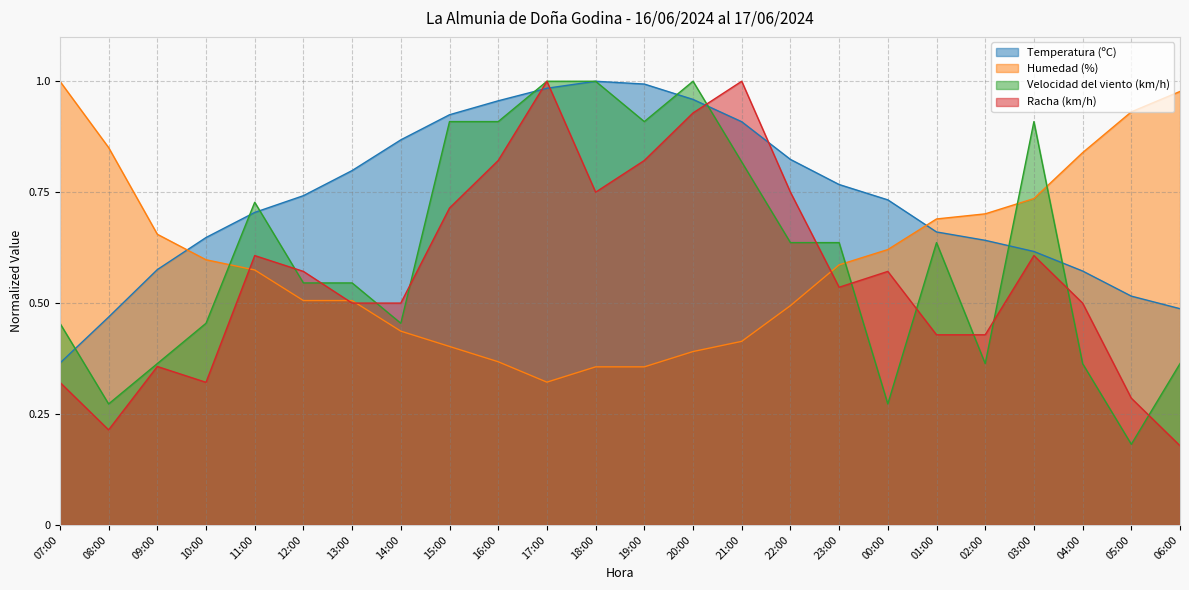

How many times do Racha (km/h) and Velocidad del viento (km/h) cross each other?

12